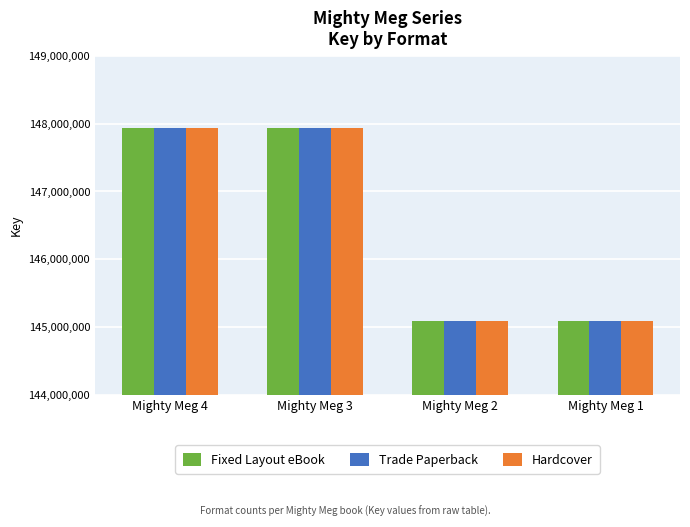

True or false: Fixed Layout eBook has a value of 72845072 at Mighty Meg 4.

False